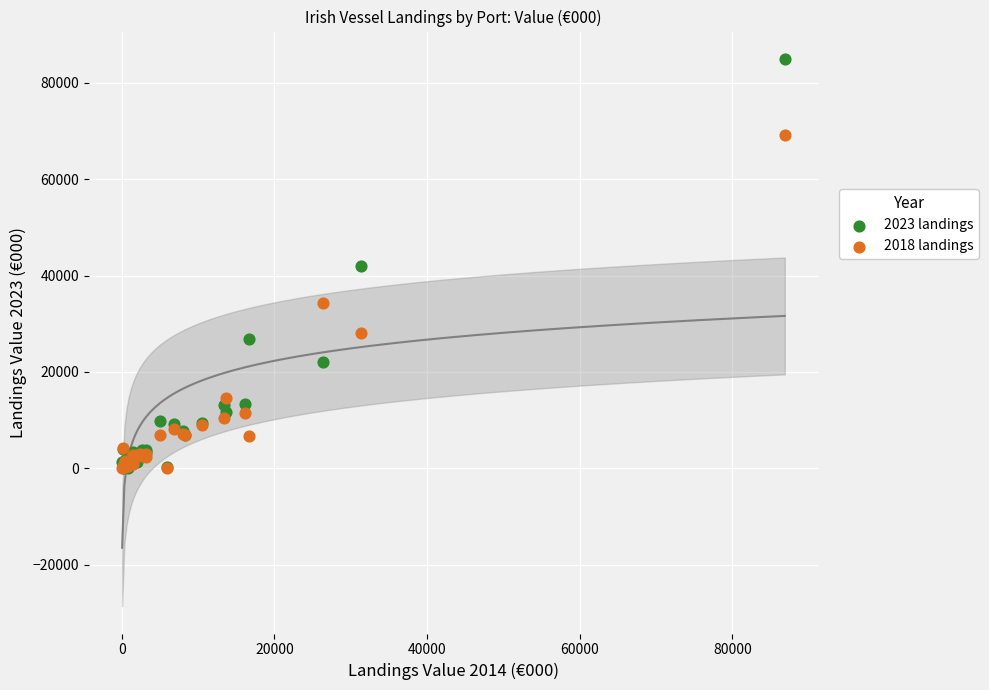

Which series has the widest spread of Y values?

2023 landings